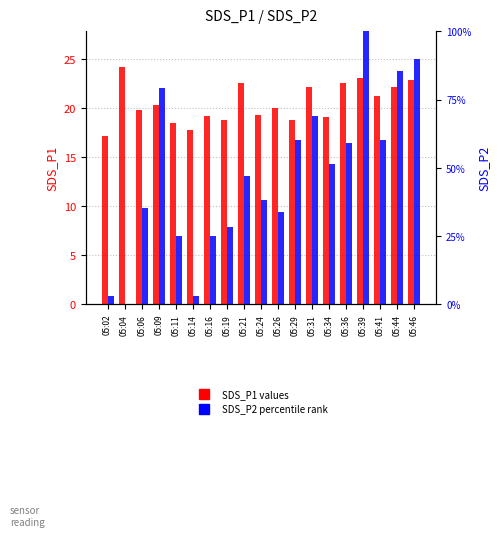

What is the maximum value shown in the chart?

100.0